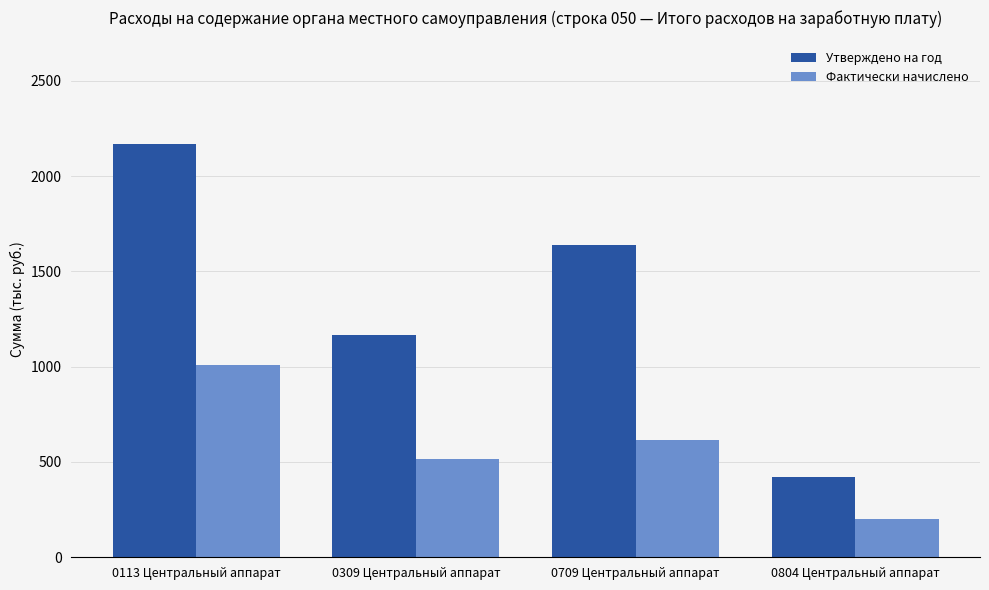

True or false: Утверждено на год has a value of 2170 at 0113 Центральный аппарат.

True